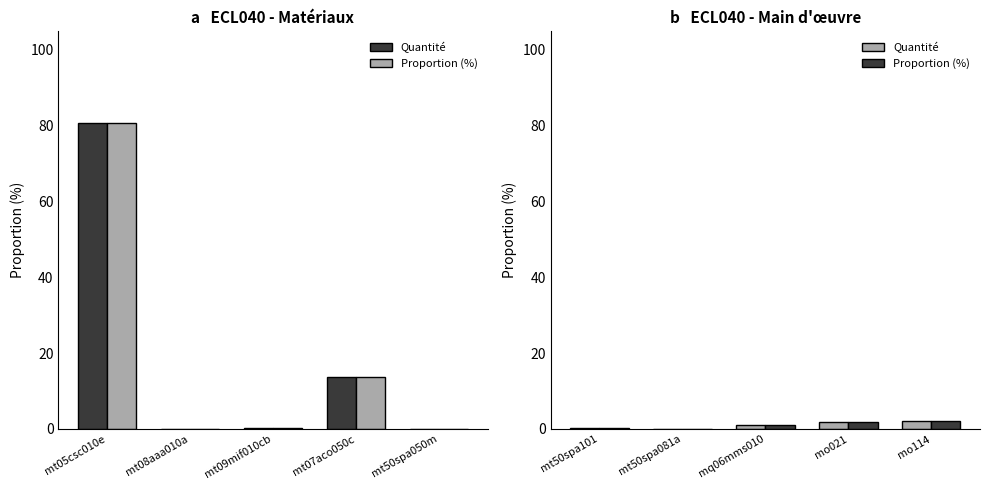

What is the difference between the second highest and second lowest values in the Quantité series?

1.6